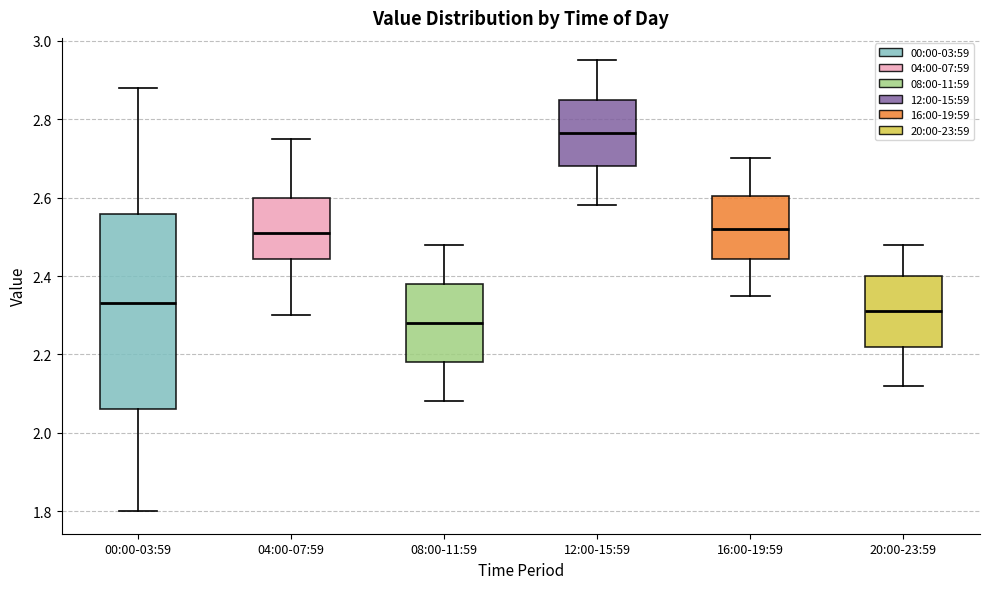

Where does the upper whisker of the box for 00:00-03:59 end on the y-axis? The values are not printed on the chart, so give them approximately, as read against the axis.

2.88